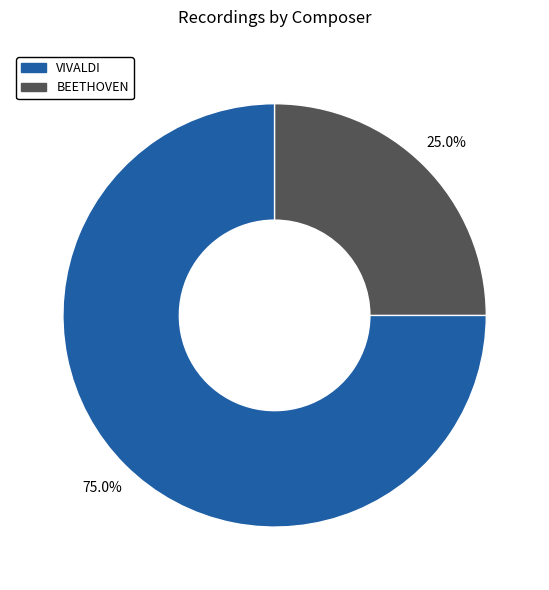

To the nearest percent, what is the difference between the largest and smallest slice percentages?

50%